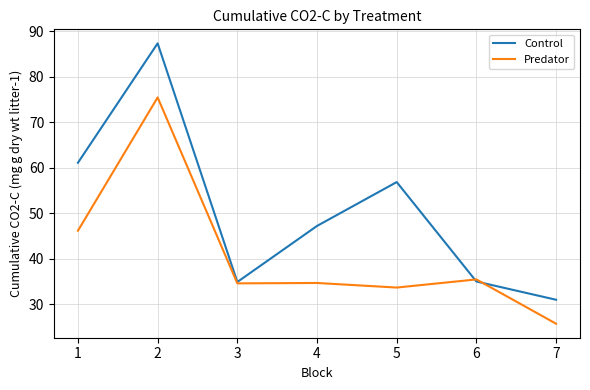

What are all the series names shown in the legend?

Control, Predator